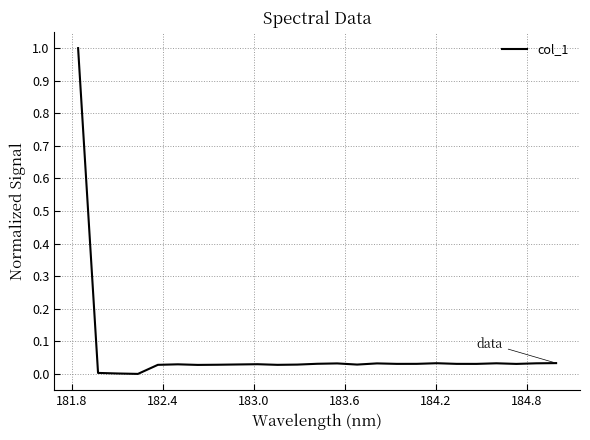

What is the difference between the maximum and minimum values?

1.0